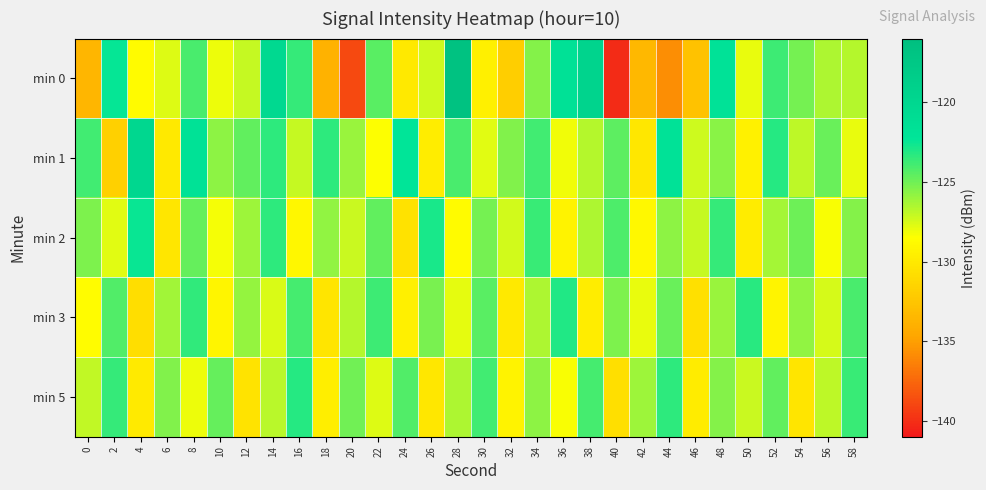

How many data points does each series have?

30